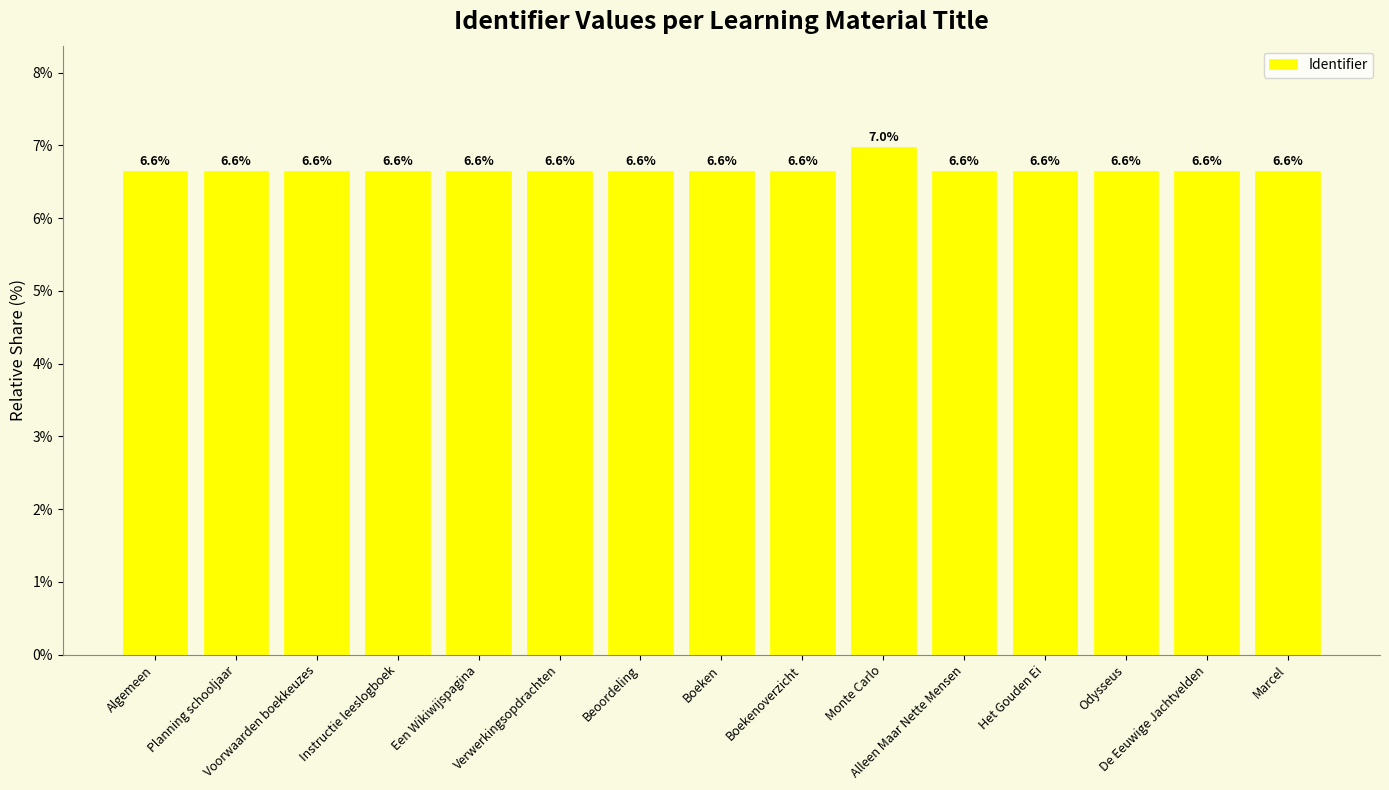

What is the sum of the values at Voorwaarden boekkeuzes and Alleen Maar Nette Mensen?

13.3